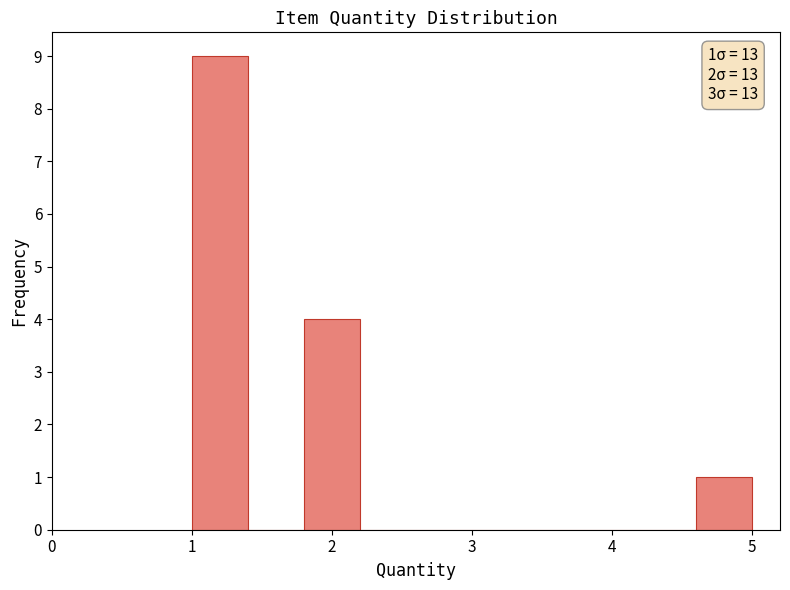

Which range on the x-axis has the tallest bar?

1.0 to 1.4